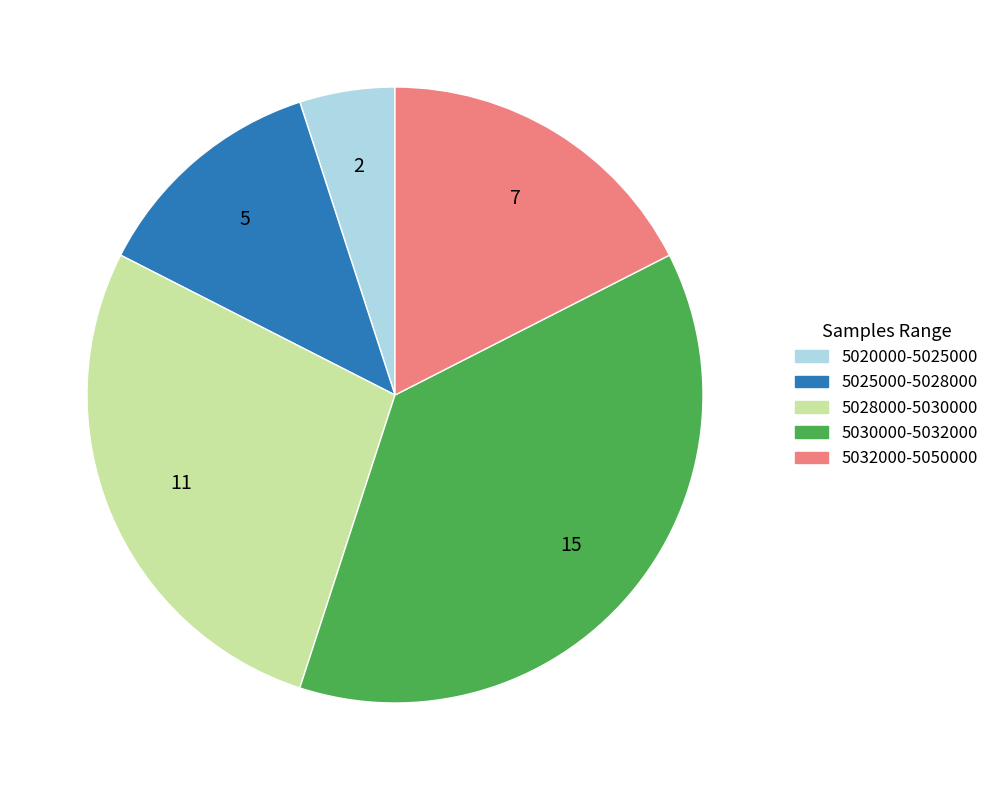

Do 5020000-5025000 and 5025000-5028000 together represent more than half of the pie?

No